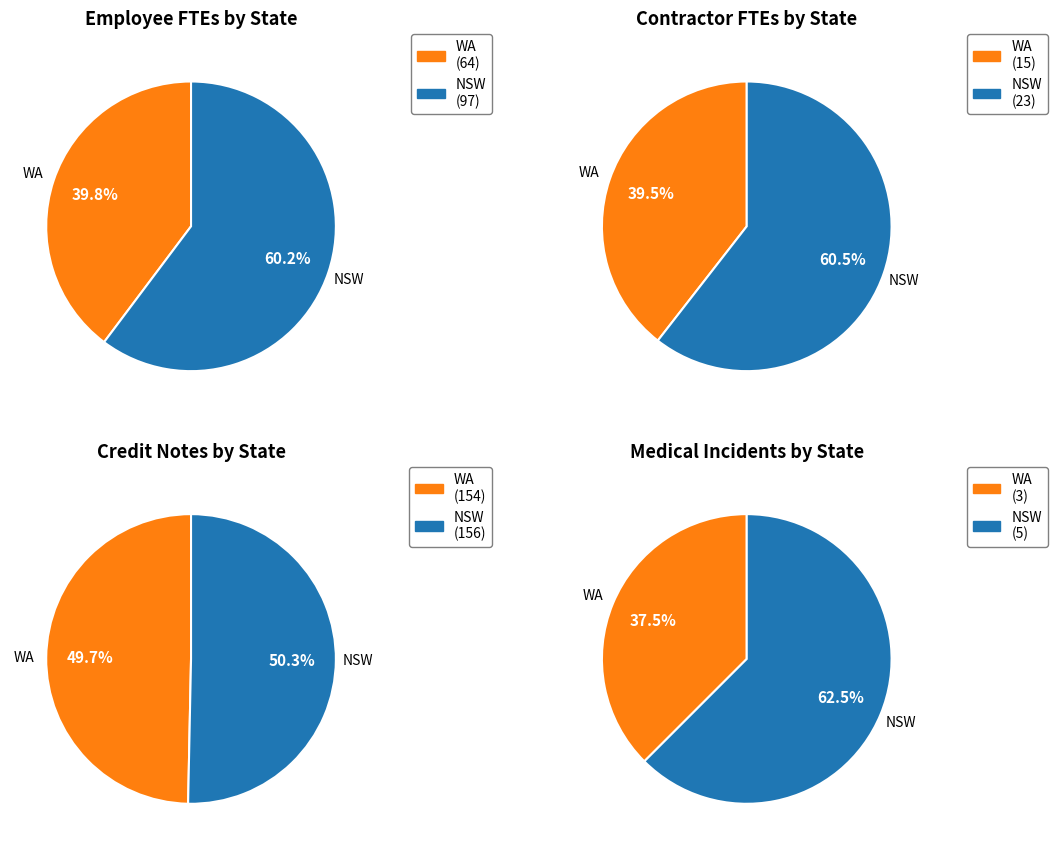

How much of the chart is everything except 2?

90.7%